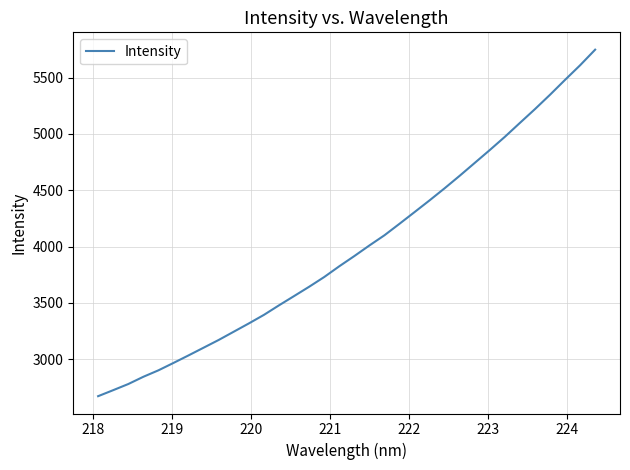

What is the greatest value displayed?

5747.9